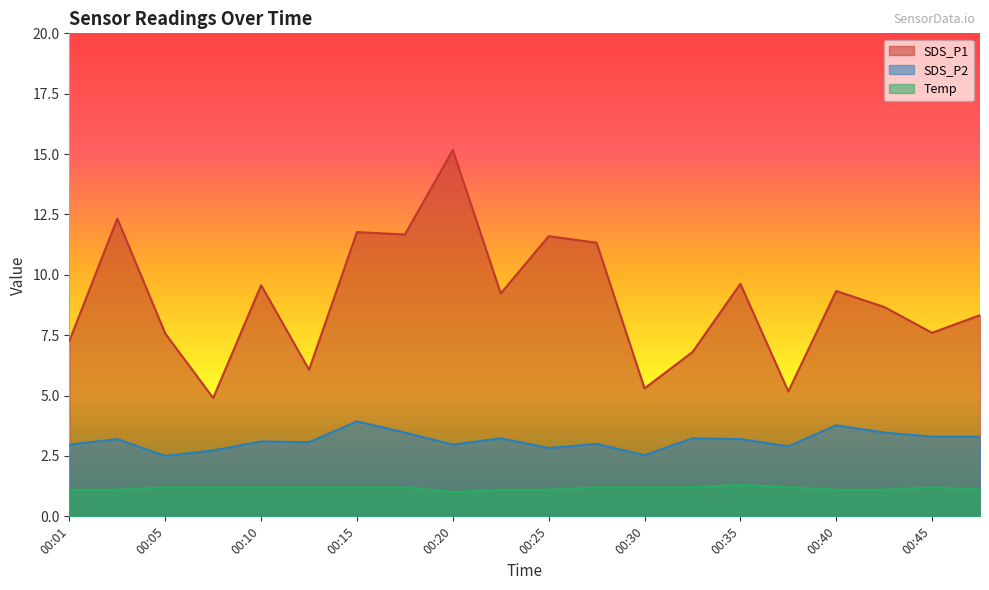

Reading left to right, extract all data points from this chart.

SDS_P1: 7.3	12.3	7.6	4.9	9.6	6.1	11.8	11.7	15.2	9.2	11.6	11.3	5.3	6.8	9.6	5.2	9.3	8.7	7.6	8.3
SDS_P2: 3.0	3.2	2.5	2.7	3.1	3.1	3.9	3.5	3.0	3.2	2.8	3.0	2.5	3.2	3.2	2.9	3.8	3.5	3.3	3.3
Temp: 1.1	1.1	1.2	1.2	1.2	1.2	1.2	1.2	1.0	1.1	1.1	1.2	1.2	1.2	1.3	1.2	1.1	1.1	1.2	1.1